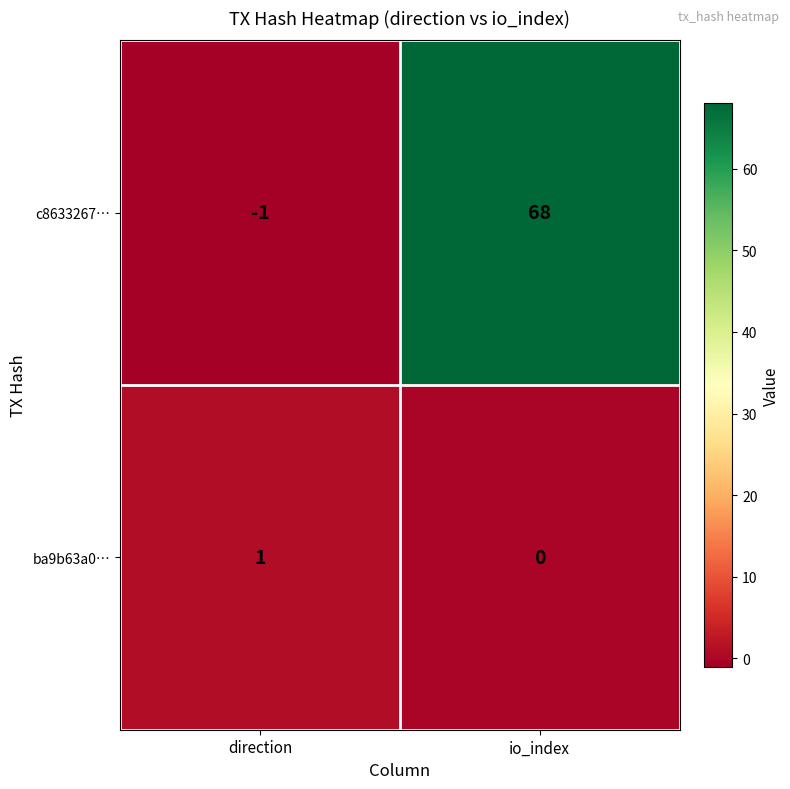

Rank the series by their maximum value, from highest to lowest.

c8633267…, ba9b63a0…